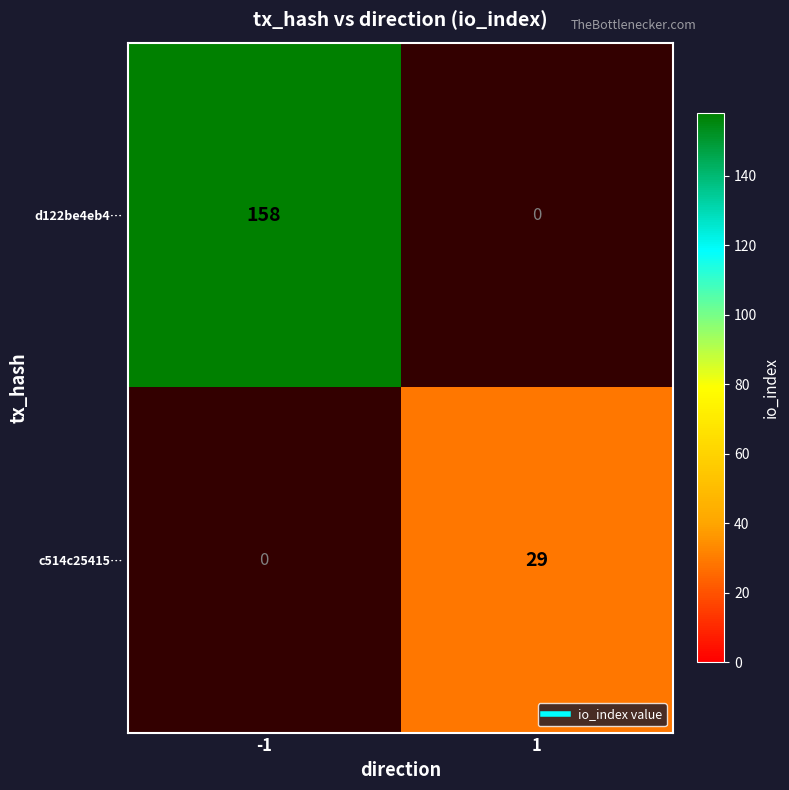

Is it true that c514c25415… equals 29.0 at 1?

True